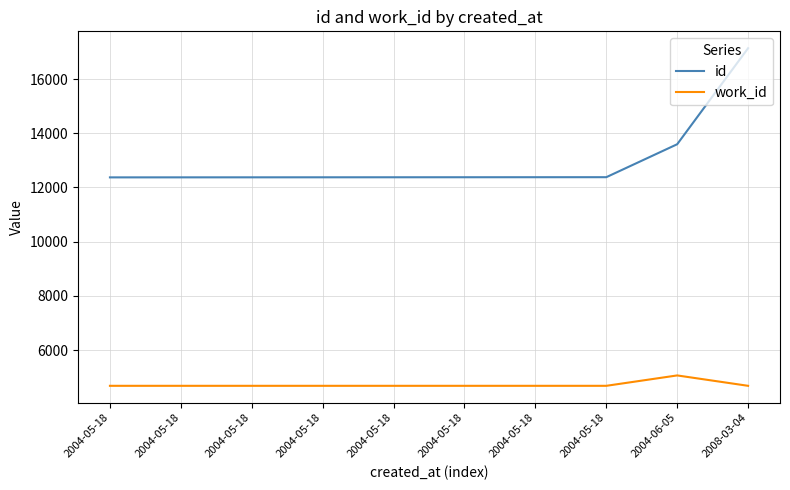

True or false: id and work_id intersect in this chart.

False